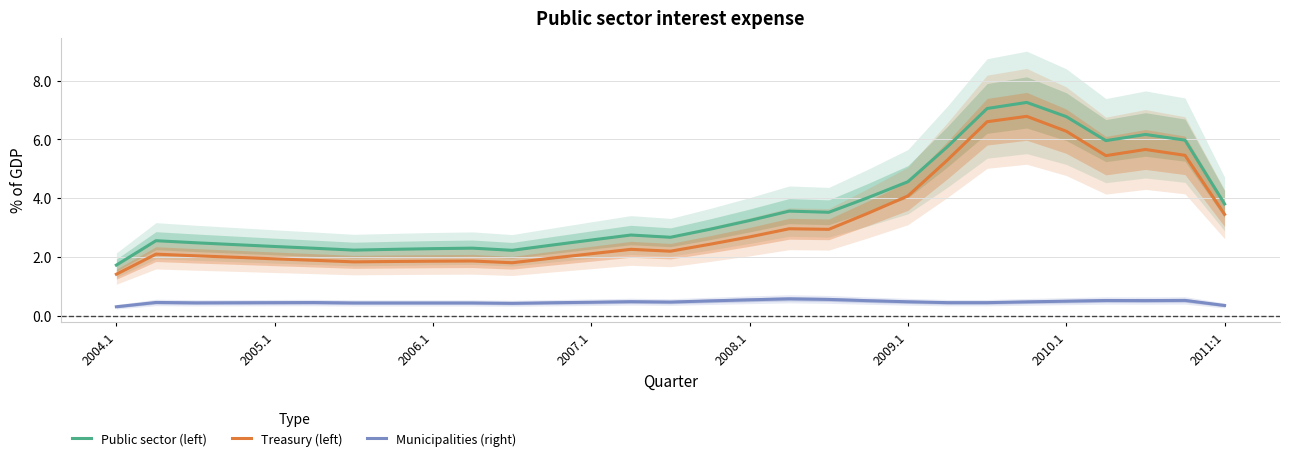

Where is Municipalities (right) nearest to the value 0?

2004.1